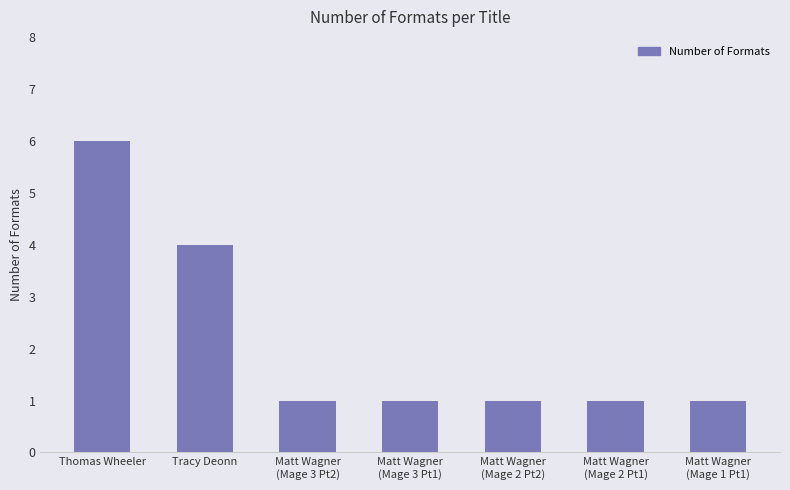

Approximately how many times larger is the value at Thomas Wheeler compared to Tracy Deonn?

1.5